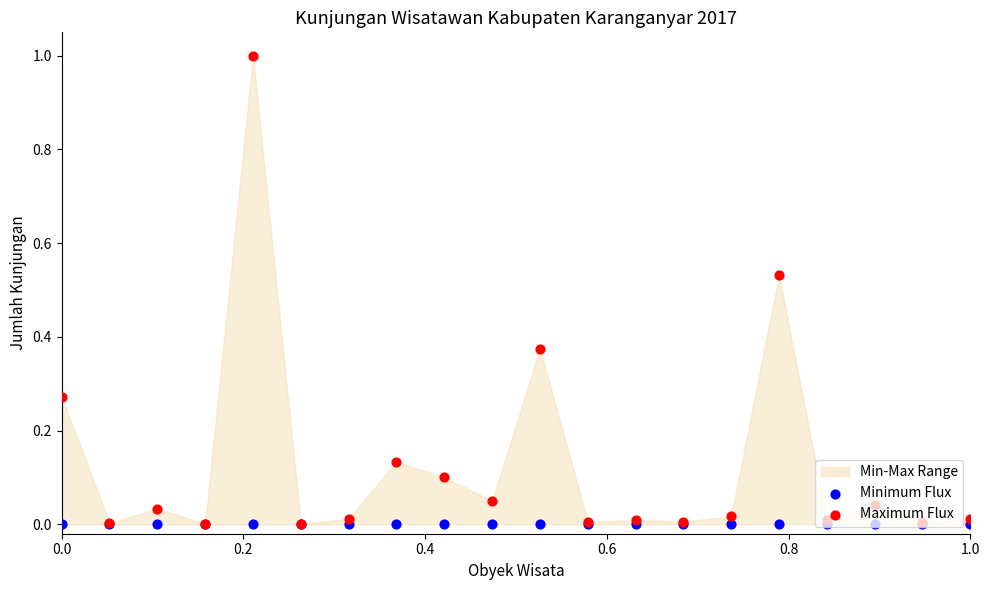

Which series contains the highest Y value?

Maximum Flux